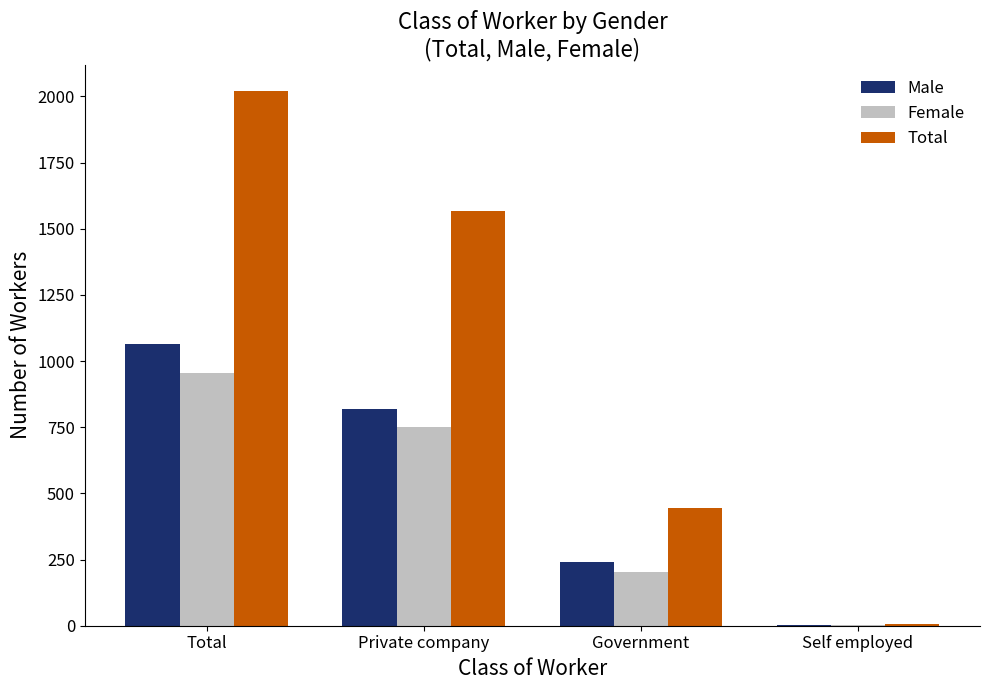

Reading left to right, list all the values displayed in this chart.

Male: 1064	818	242	4
Female: 955	751	202	2
Total: 2019	1569	444	6